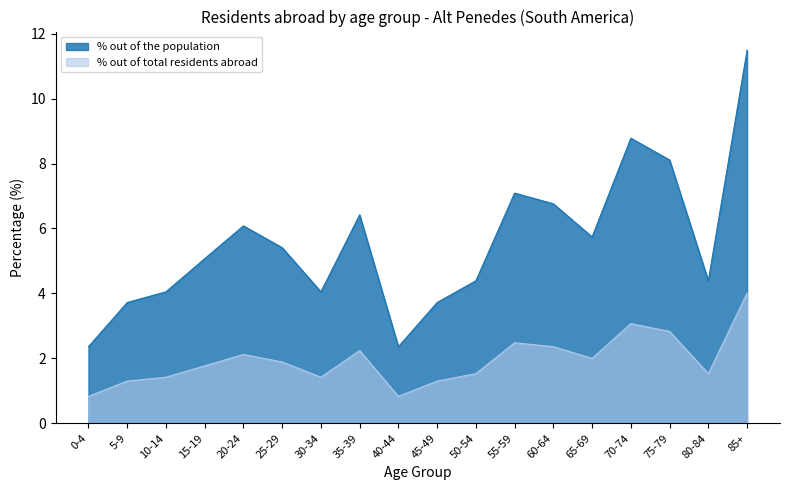

How many interior local peaks does the % out of total residents abroad series have?

4